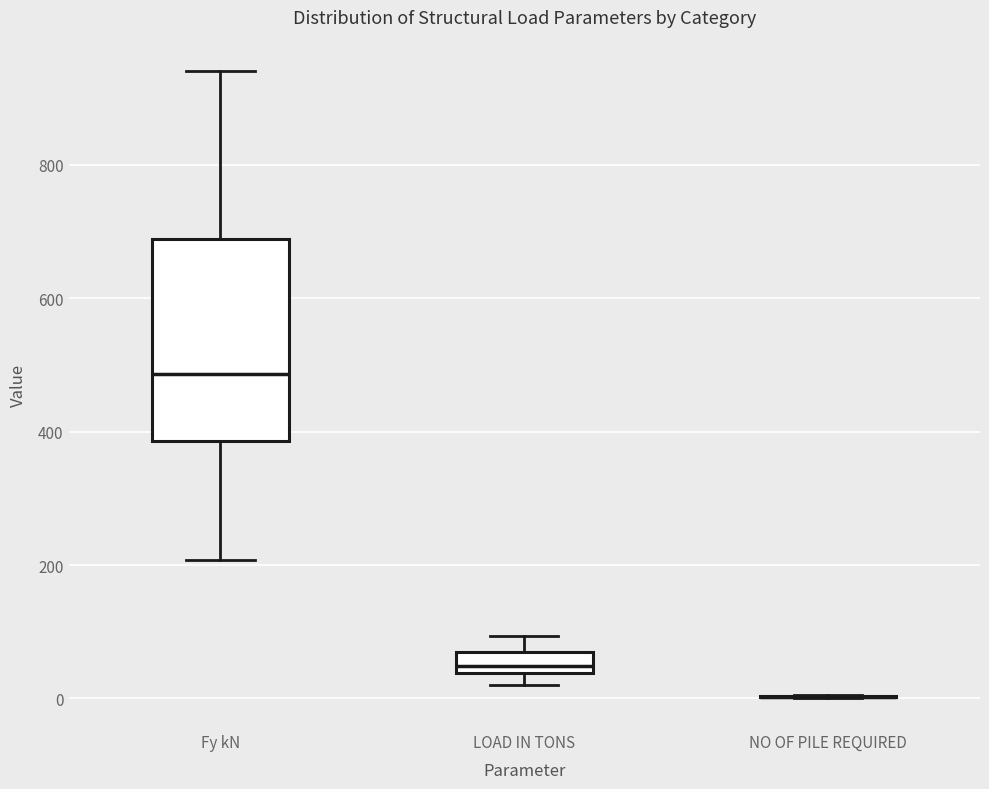

Where is the lower edge of the box for LOAD IN TONS on the y-axis? The values are not printed on the chart, so give them approximately, as read against the axis.

40